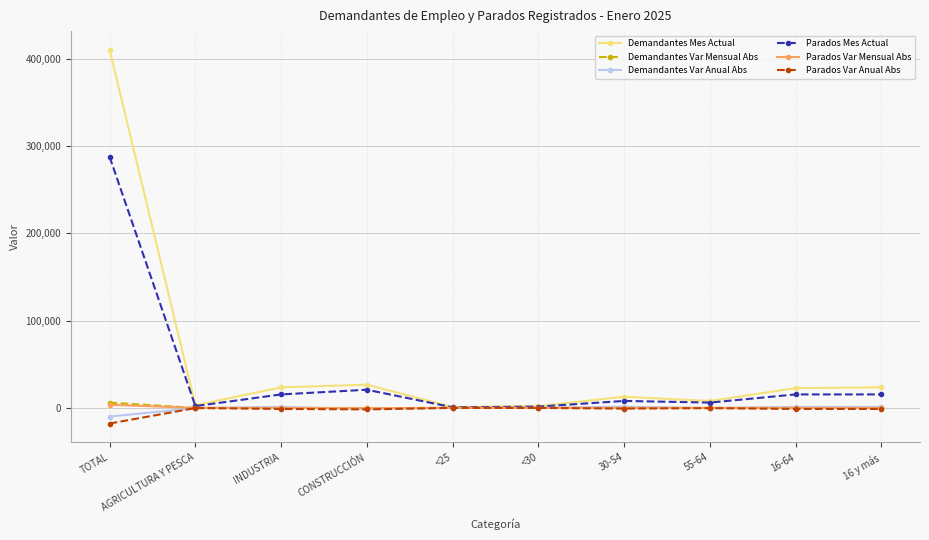

What is the label of the 7th point from the left?

30-54